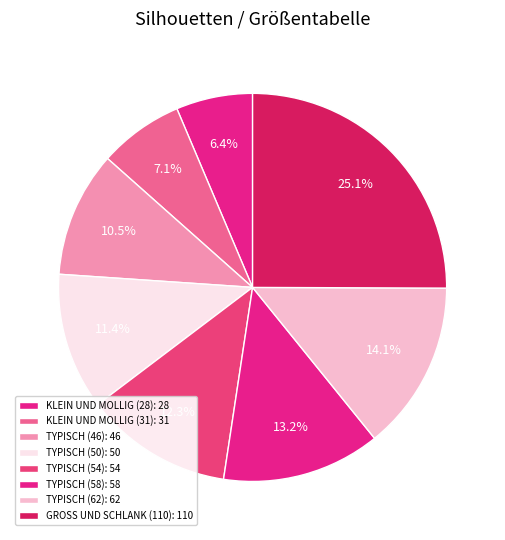

To the nearest percent, what is the average slice percentage?

12%